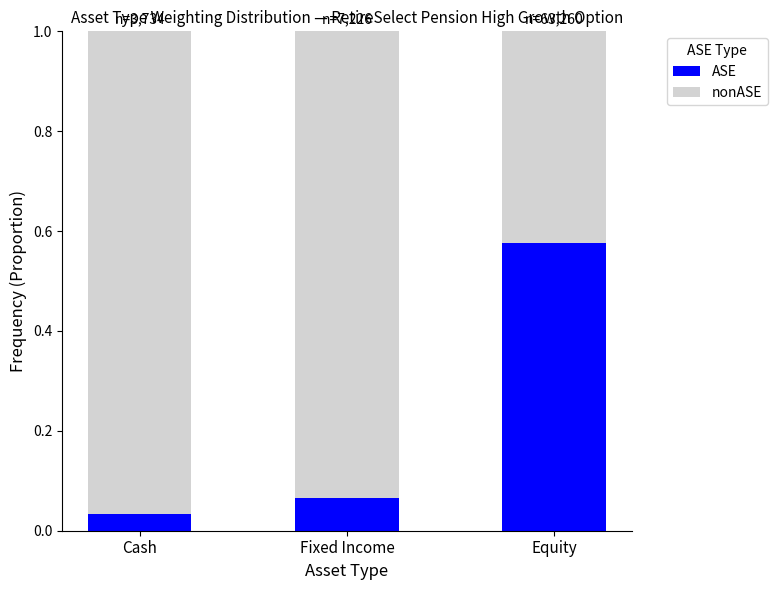

Does the chart contain stacked bars?

Yes